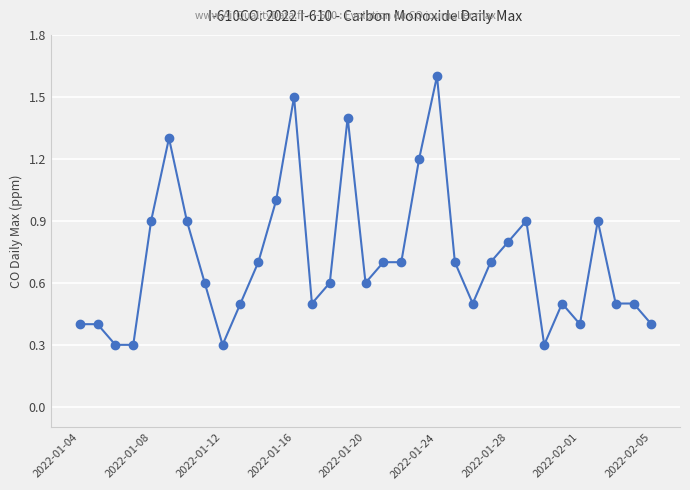

Count the number of data series in this chart.

1